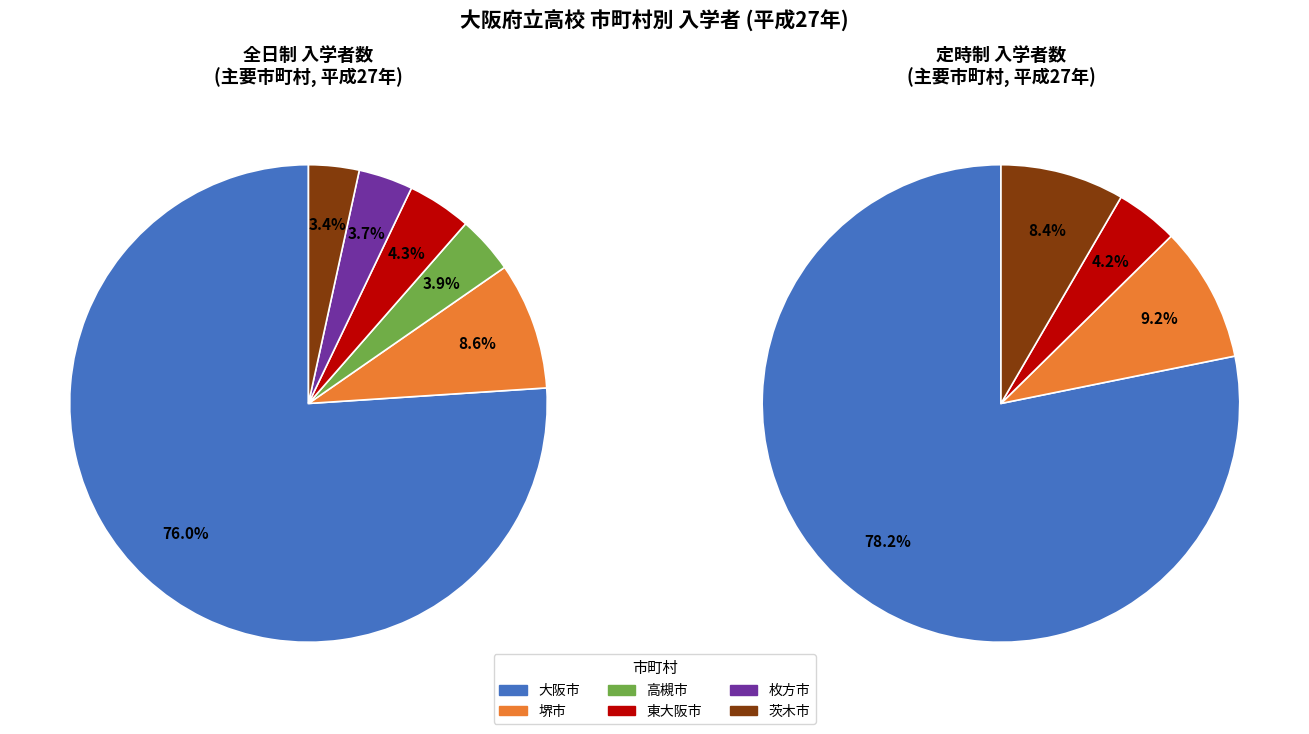

The 東大阪市 slice represents 4% of the pie. True or false?

True